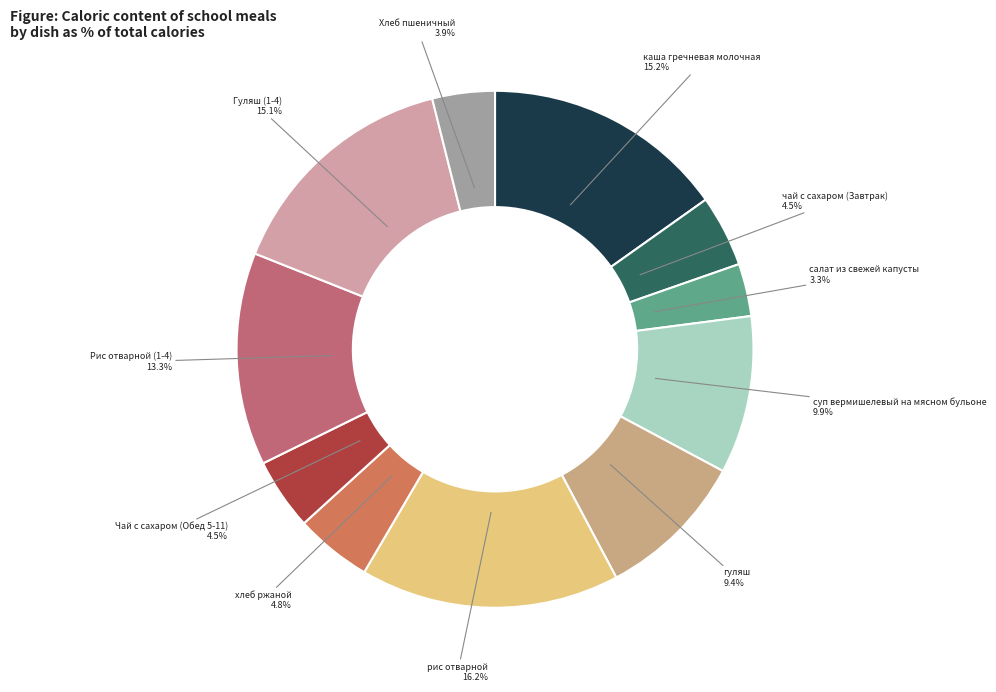

Which slice is the smallest?

салат из свежей капусты